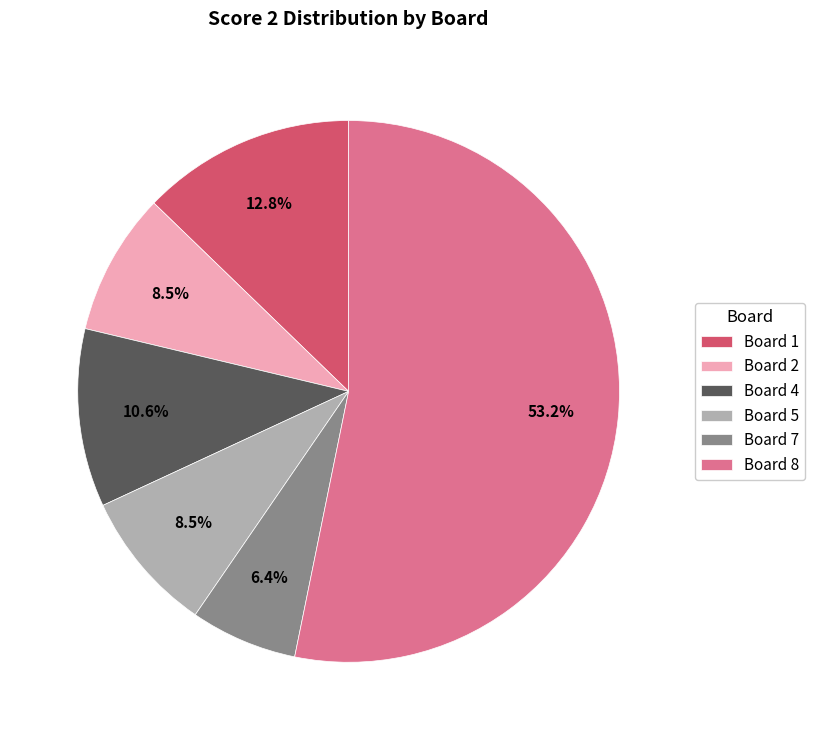

What is the ratio of the value at Board 4 to the value at Board 1?

0.8